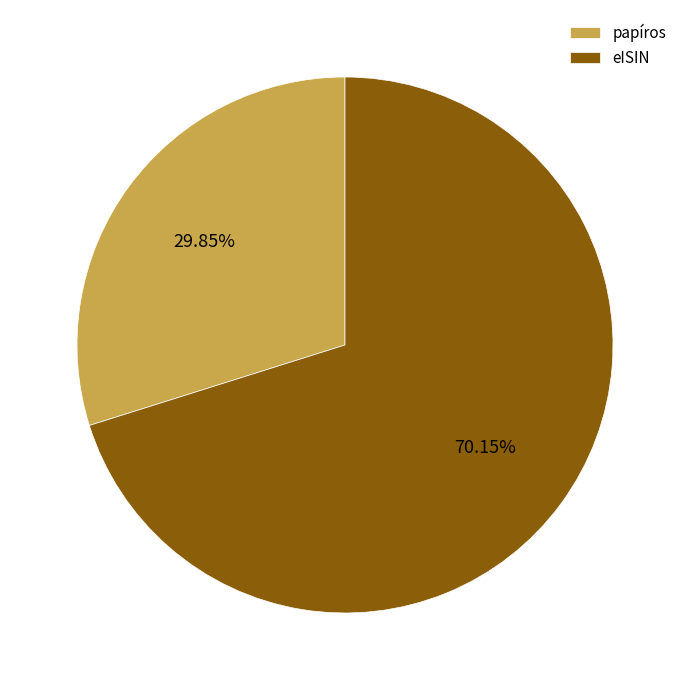

Count the number of slices in the pie.

2